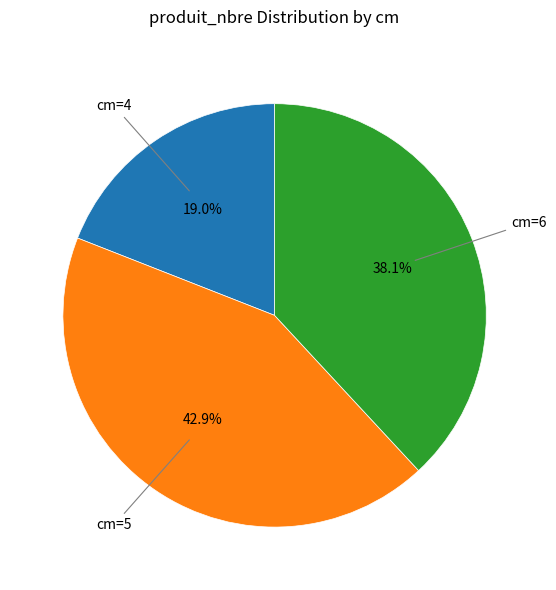

How many slices are in this pie chart?

3